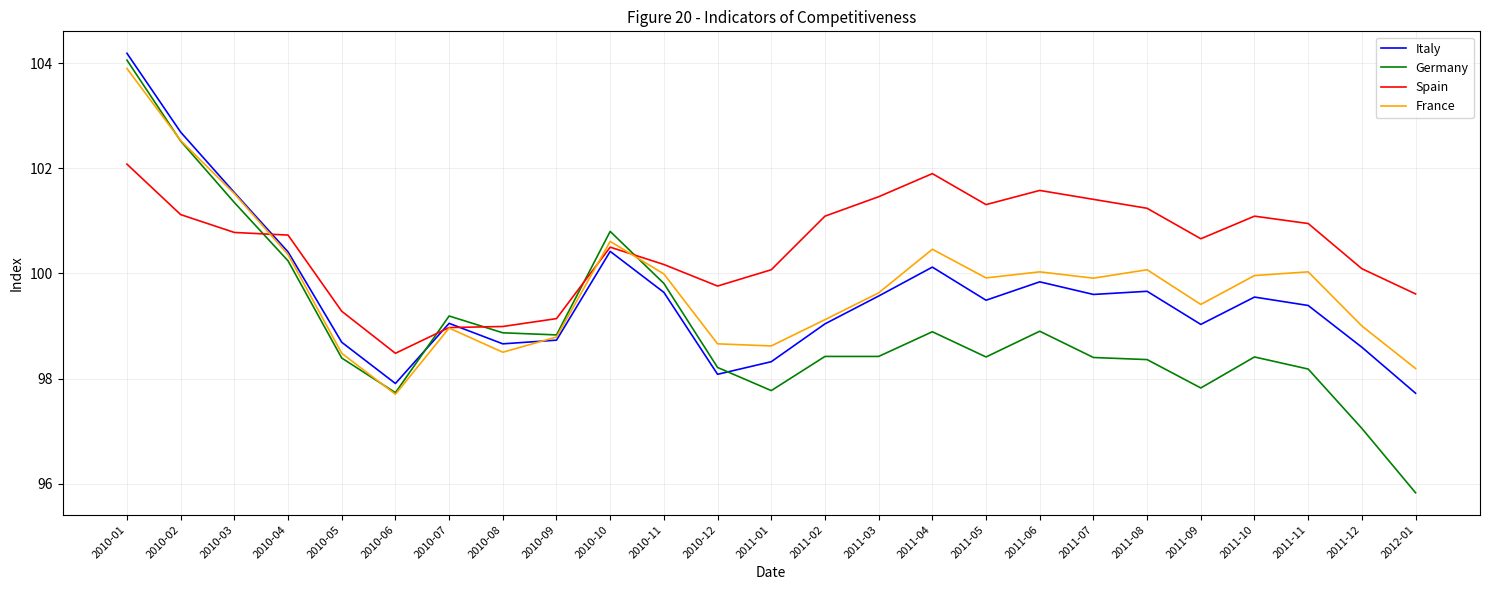

The value of Germany at 2010-02 is 139.9. True or false?

False